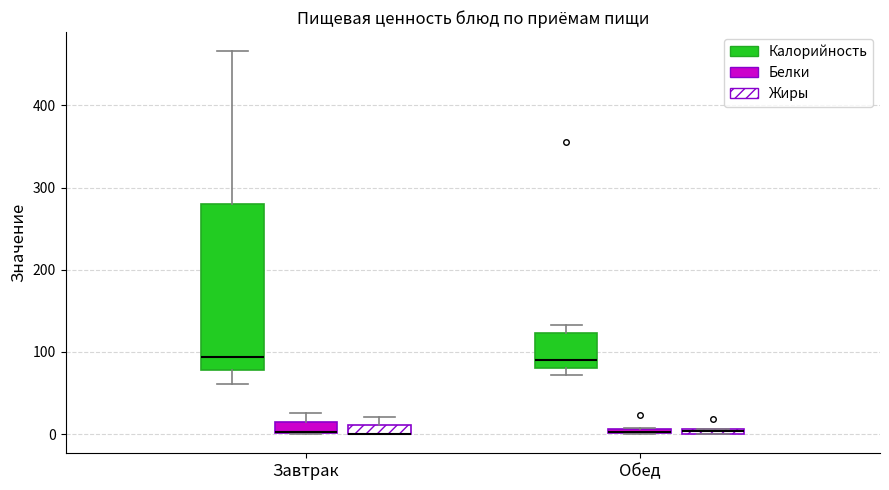

Where is the lower edge of the box for Завтрак (Белки) on the y-axis? The values are not printed on the chart, so give them approximately, as read against the axis.

0